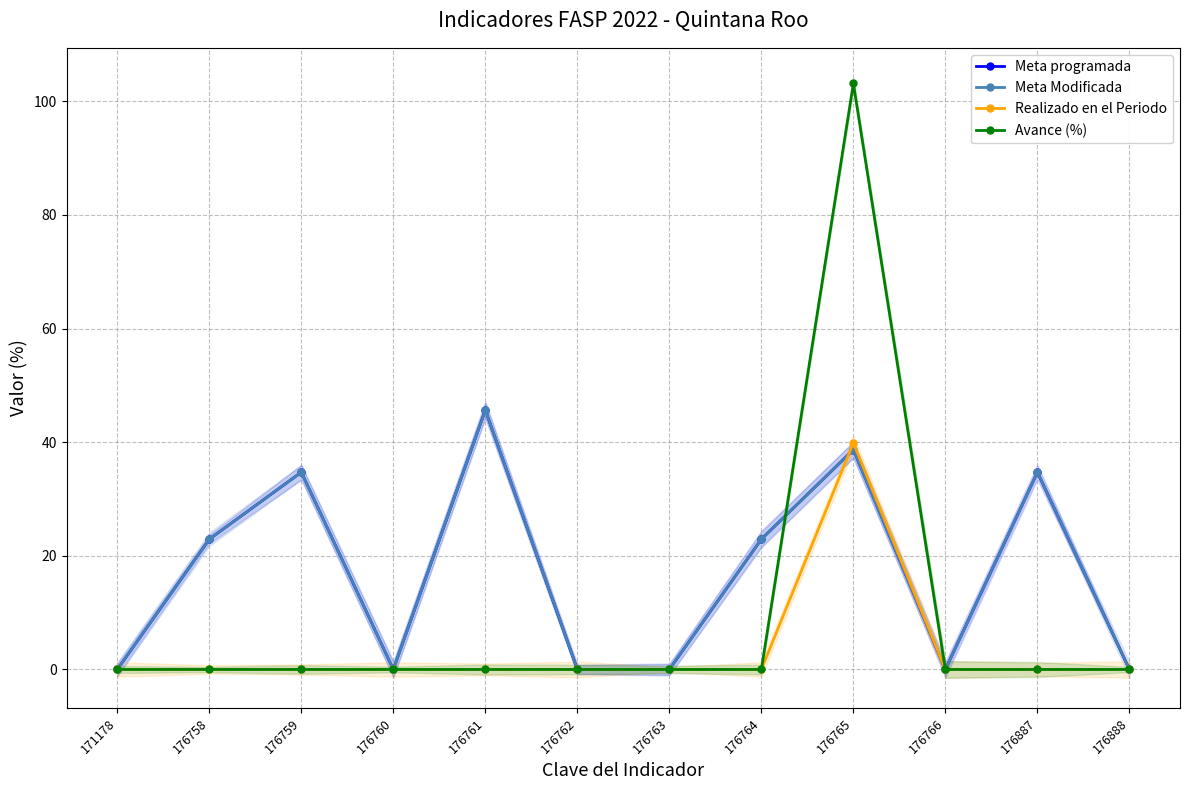

Which category has the lowest value in the Realizado en el Periodo series?

171178